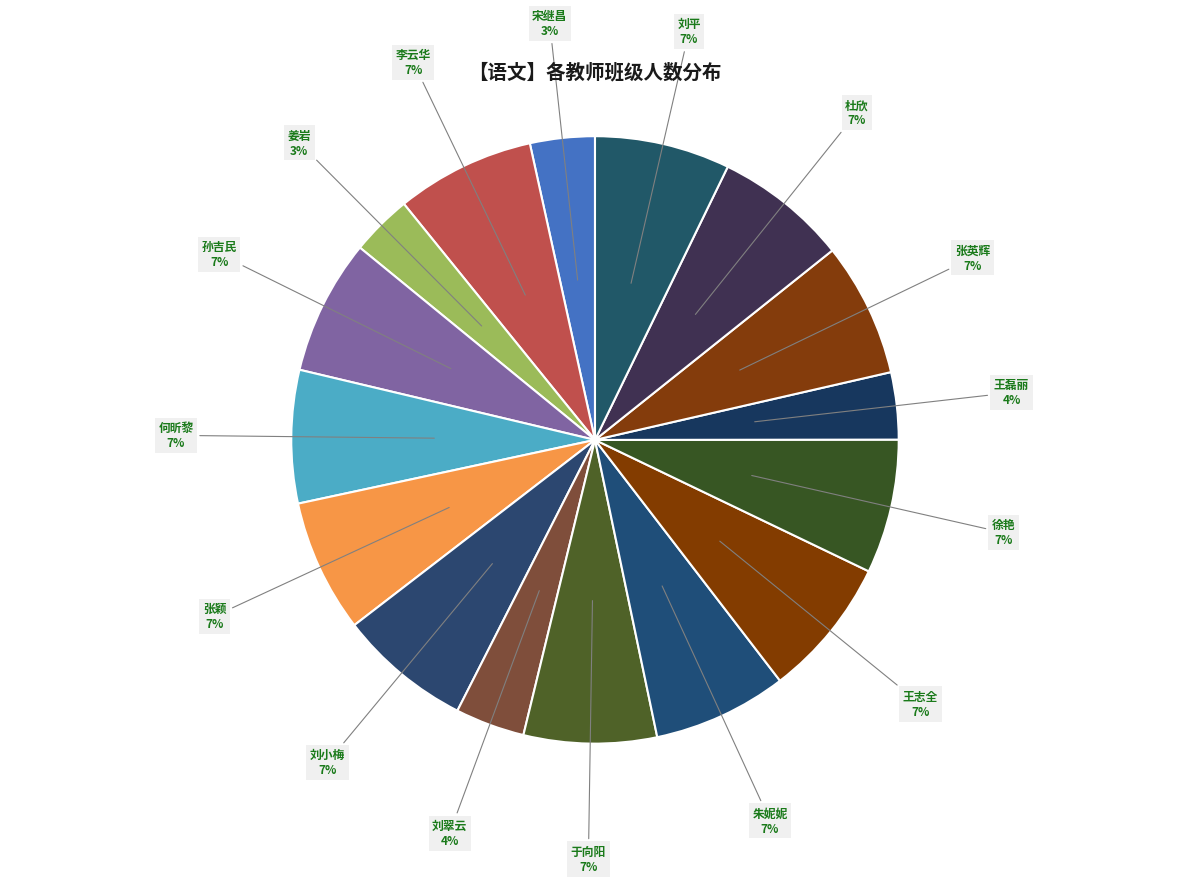

Do 王磊丽 and 何昕黎 together represent more than half of the pie?

No